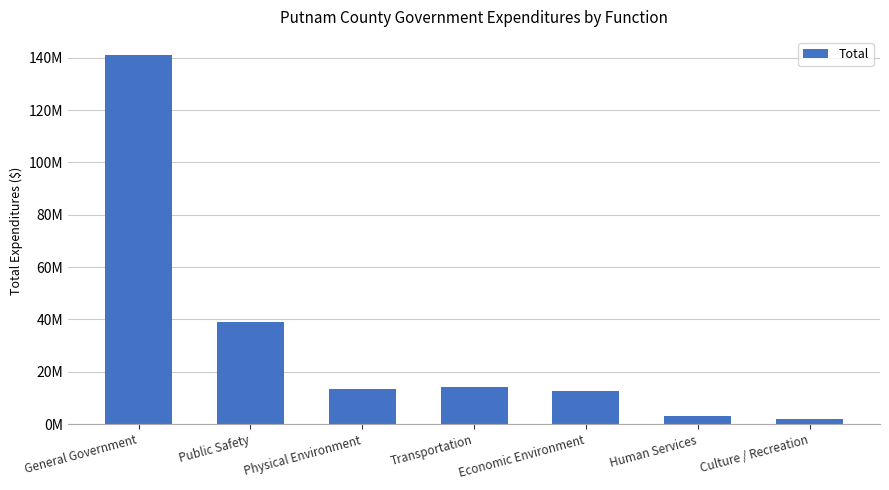

Does the chart contain any negative values?

No